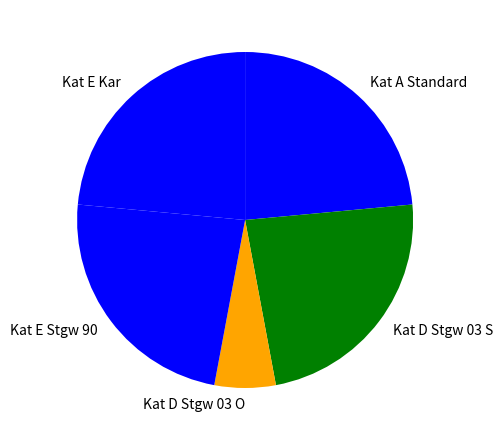

Approximately how many times larger is the value at Kat E Kar compared to Kat D Stgw 03 S?

1.0